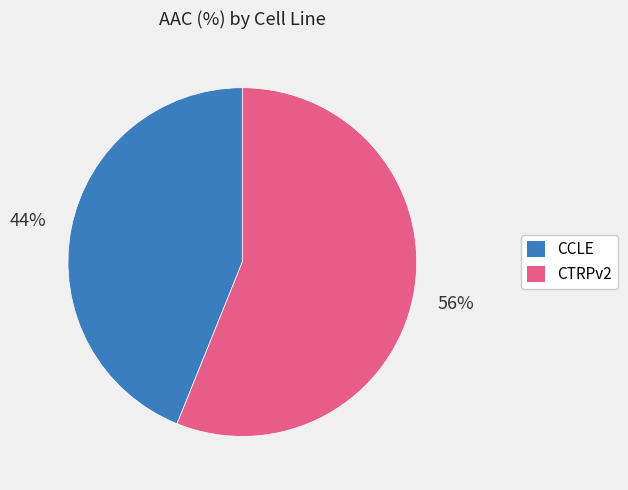

Which has a higher value, CCLE or CTRPv2?

CTRPv2